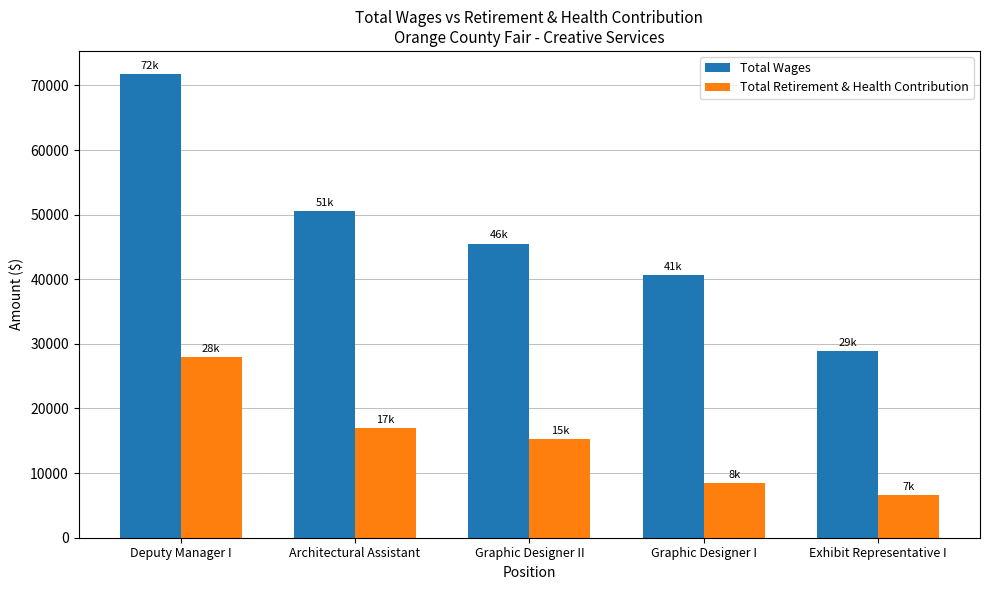

What is the sum of the Total Wages values at Graphic Designer I and Architectural Assistant?

91183